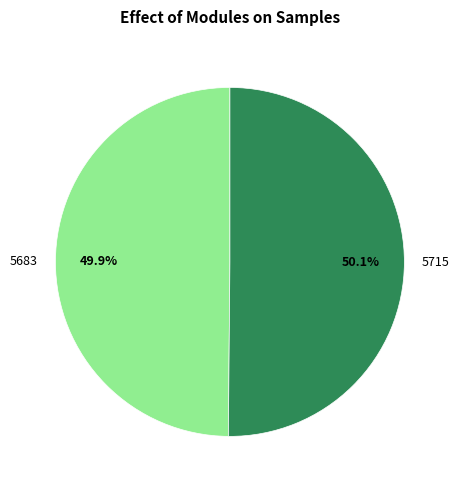

Does any single category account for the majority?

Yes